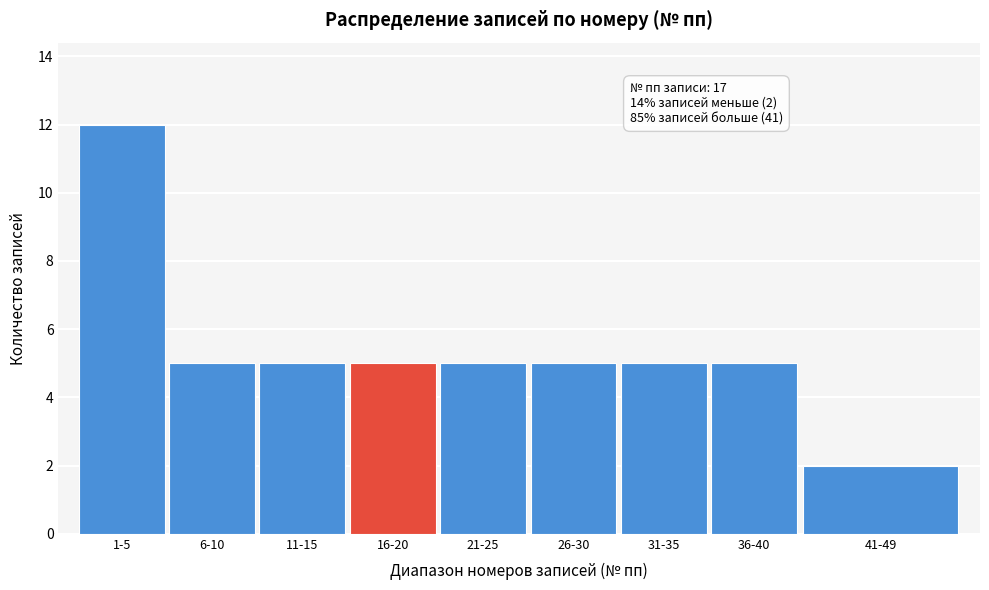

Reading left to right, what are all the values shown in this chart?

12	5	5	5	5	5	5	5	2